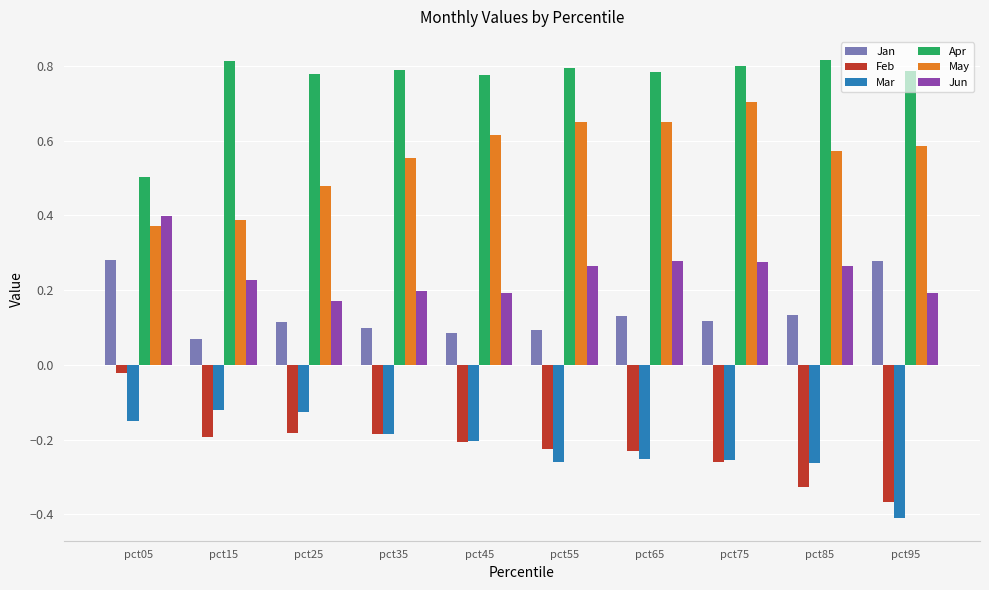

What is the spread (max minus min) of values at pct25?

1.0